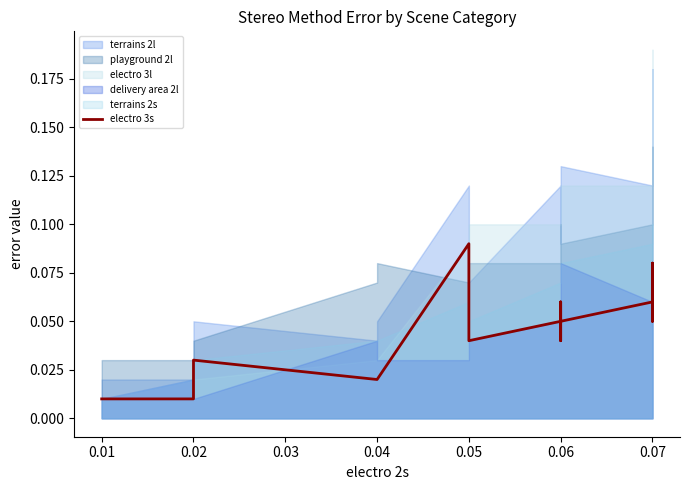

At which category does the data reach its first local valley?

0.05